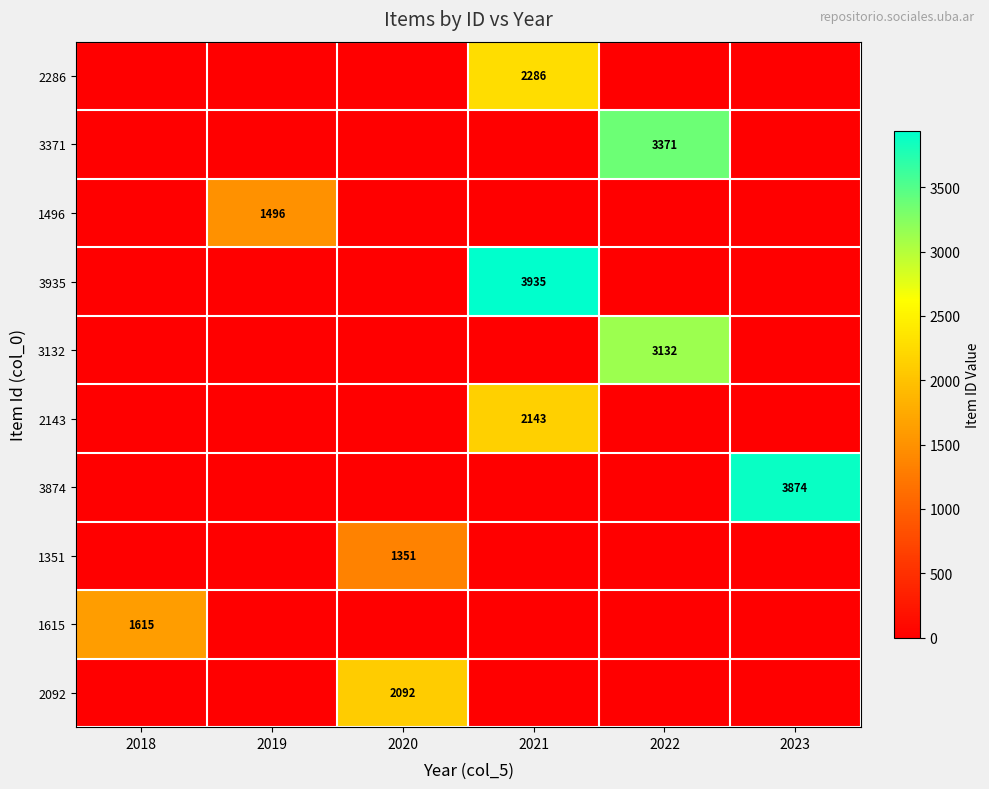

The 1496 series shows 597 at 2019. True or false?

False